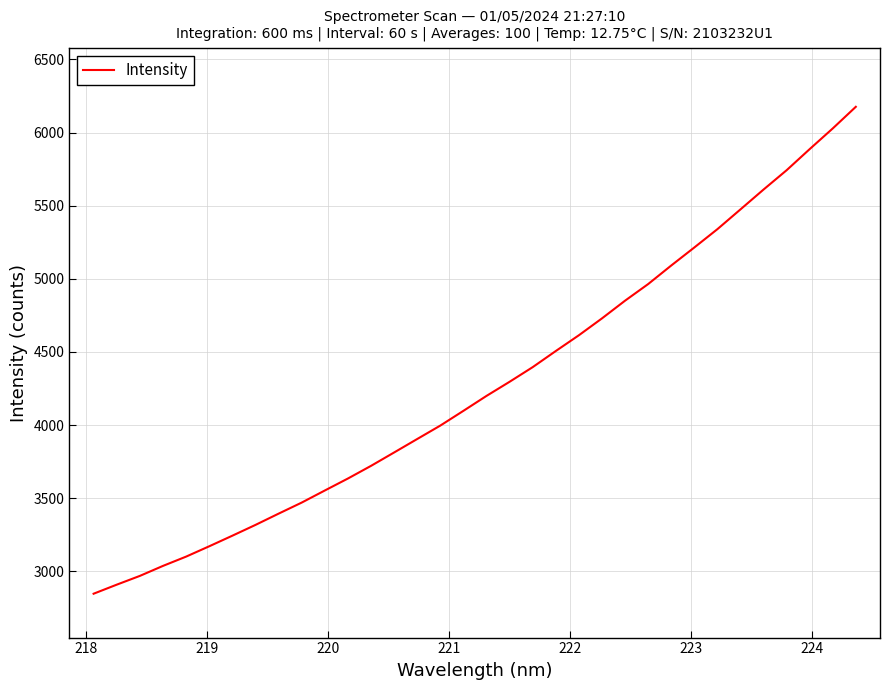

What is the smallest value displayed?

2846.5